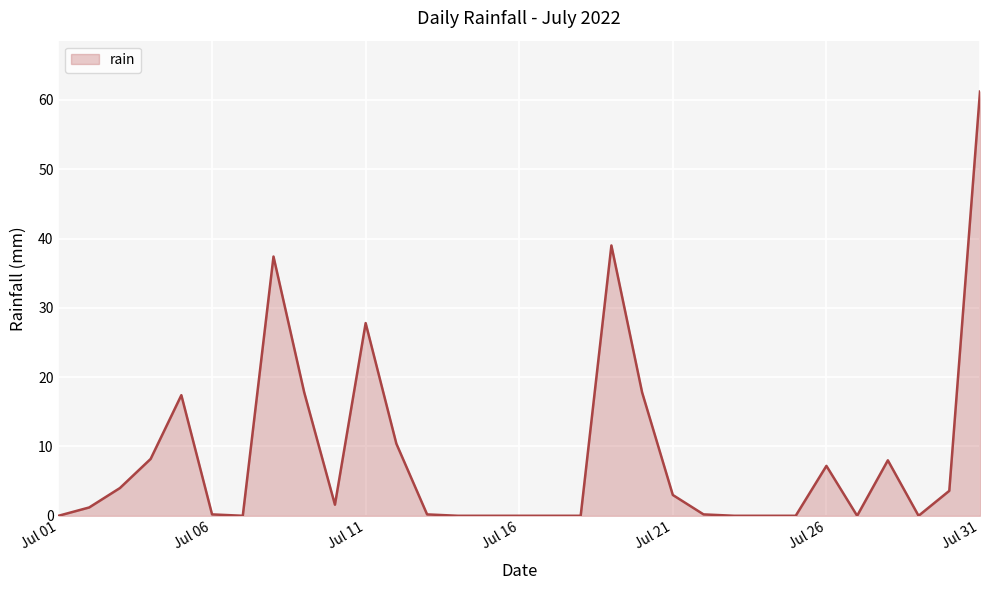

What is the maximum value shown in the chart?

61.2